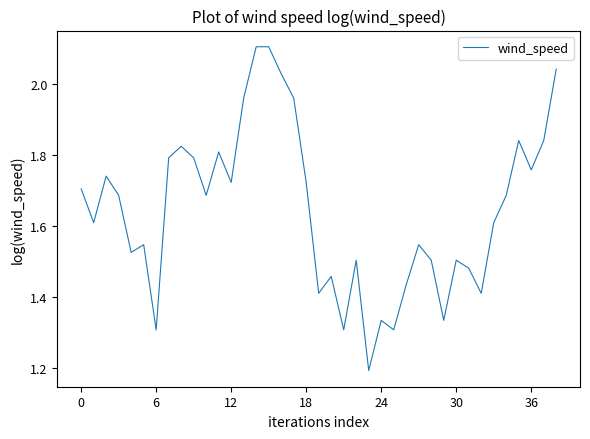

What is the smallest value displayed?

1.2